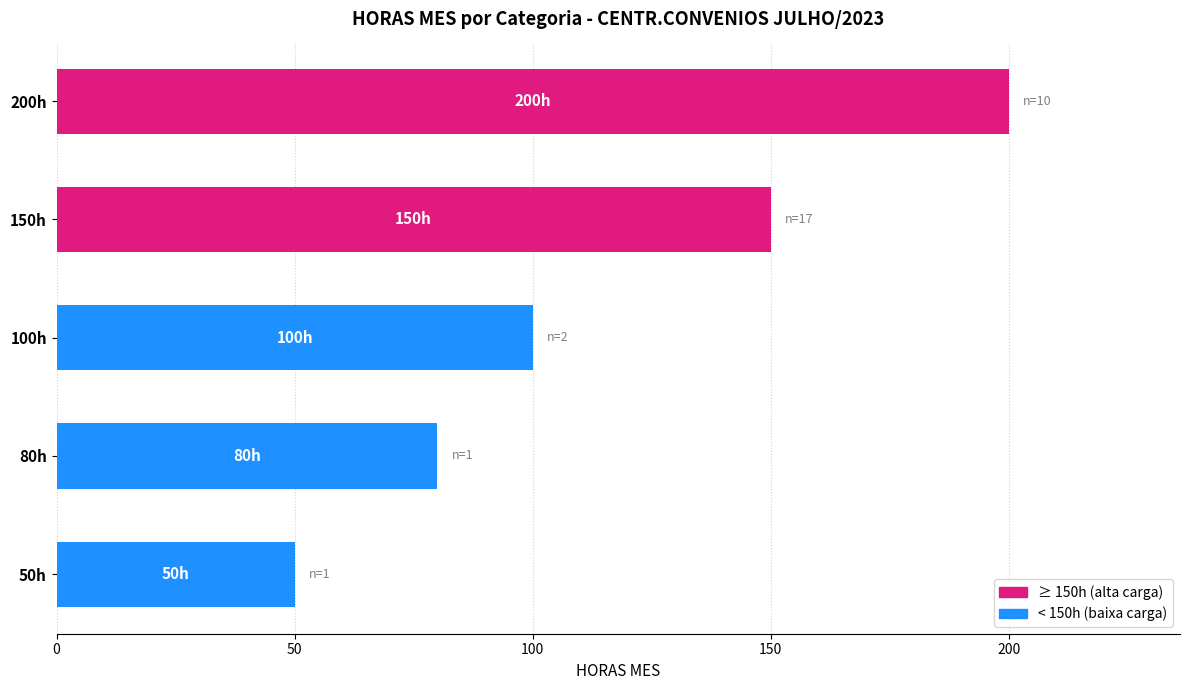

List the labels in order of value, largest first.

200h, 150h, 100h, 80h, 50h